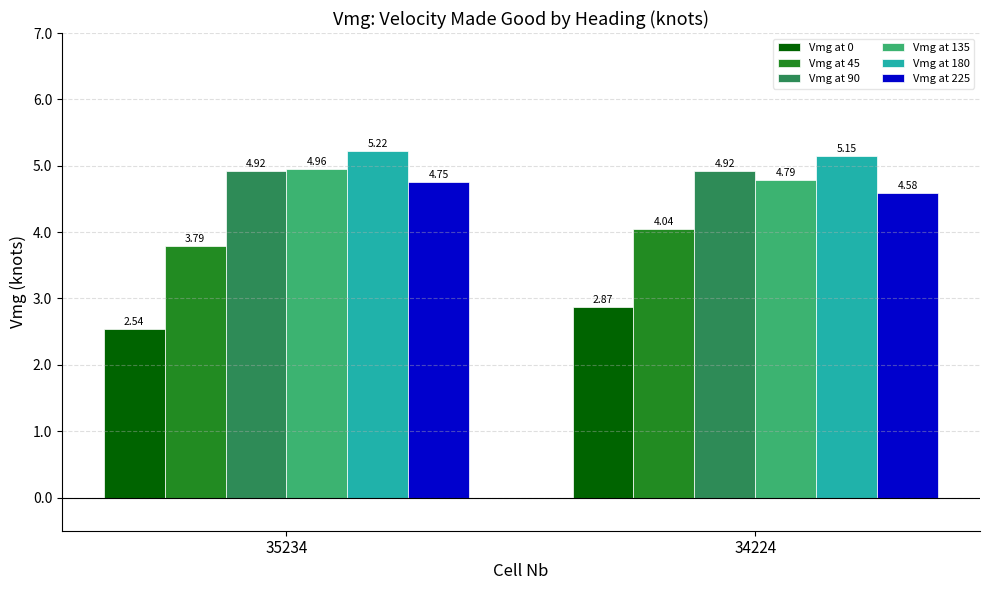

Is the value of Vmg at 90 at 34224 greater than the value of Vmg at 45 at 34224?

Yes